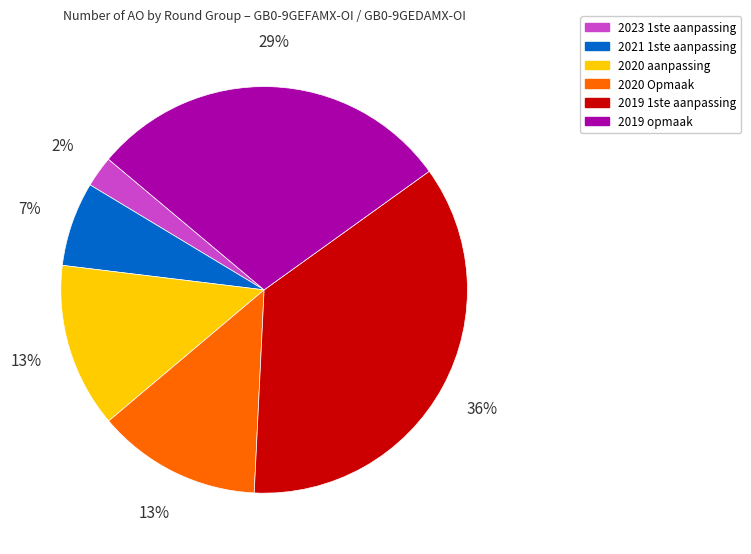

Count the number of slices in the pie.

6